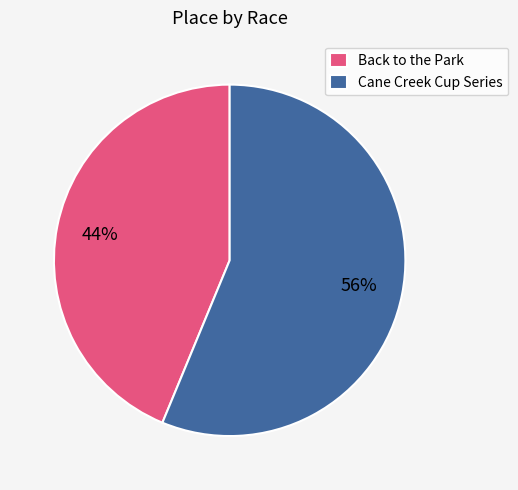

Which has a higher value, Cane Creek Cup Series or Back to the Park?

Cane Creek Cup Series